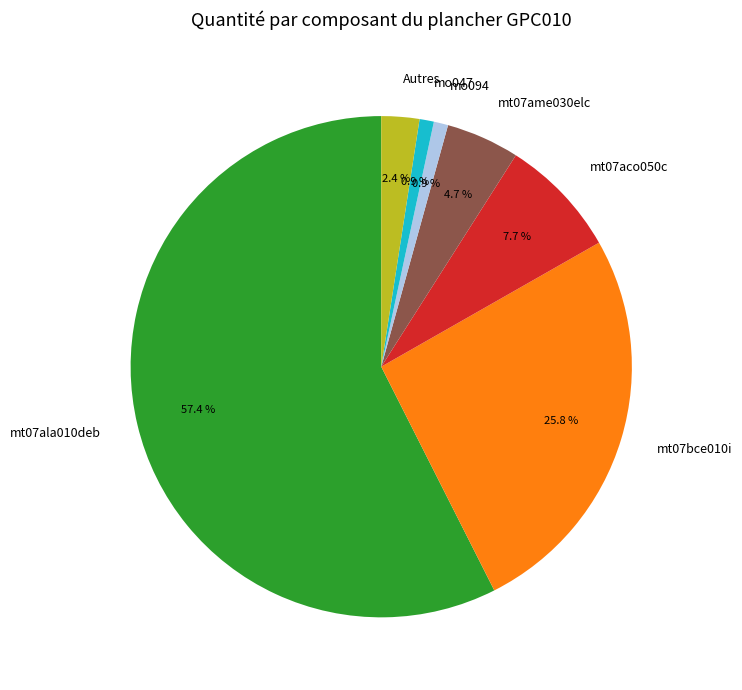

What is the ratio of the value at Autres to the value at mt07aco050c?

0.3